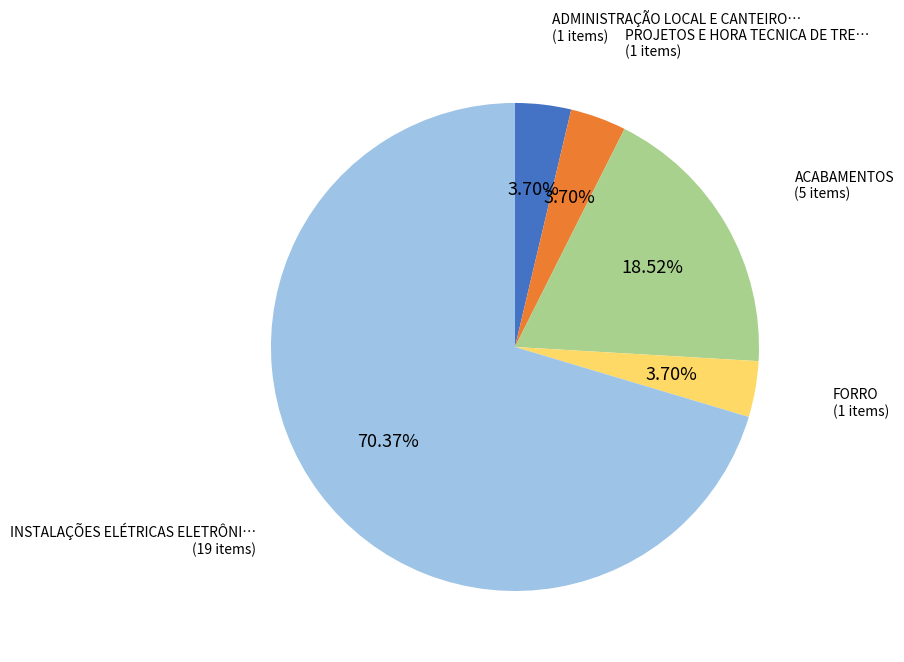

Is there any slice that represents more than half of the pie?

Yes